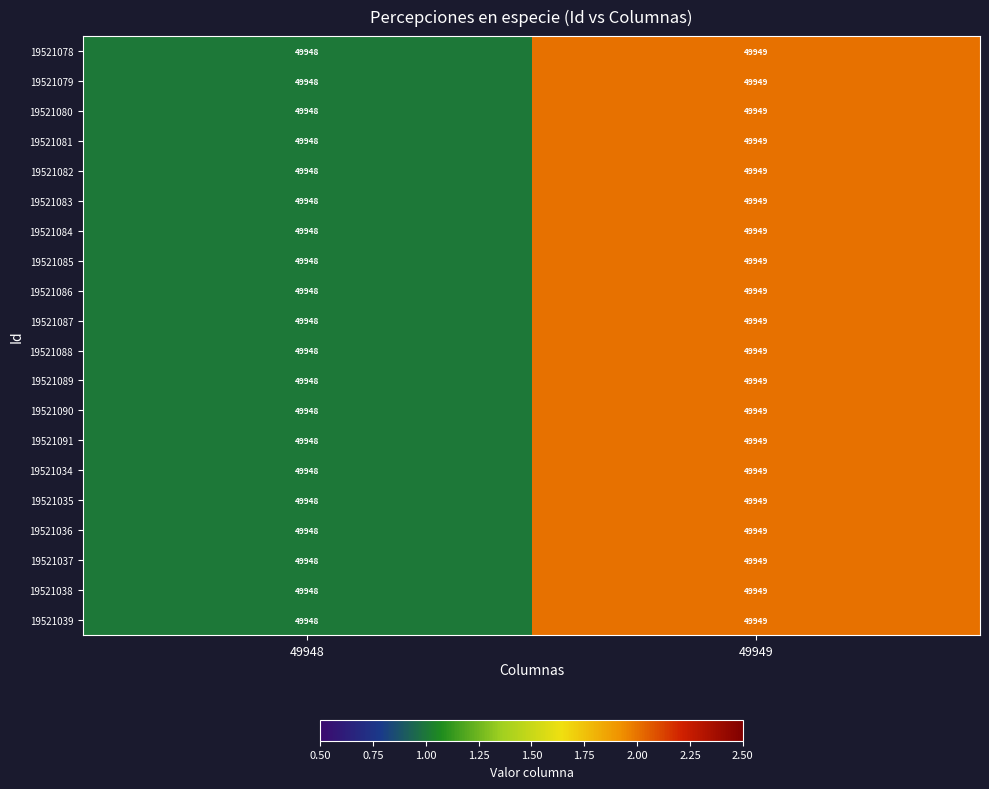

What value does the 19521039 series have at 49949?

49949